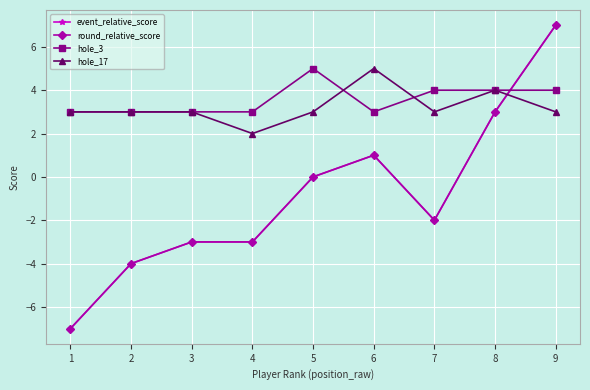

Which series changed the most between 7 and 9?

event_relative_score